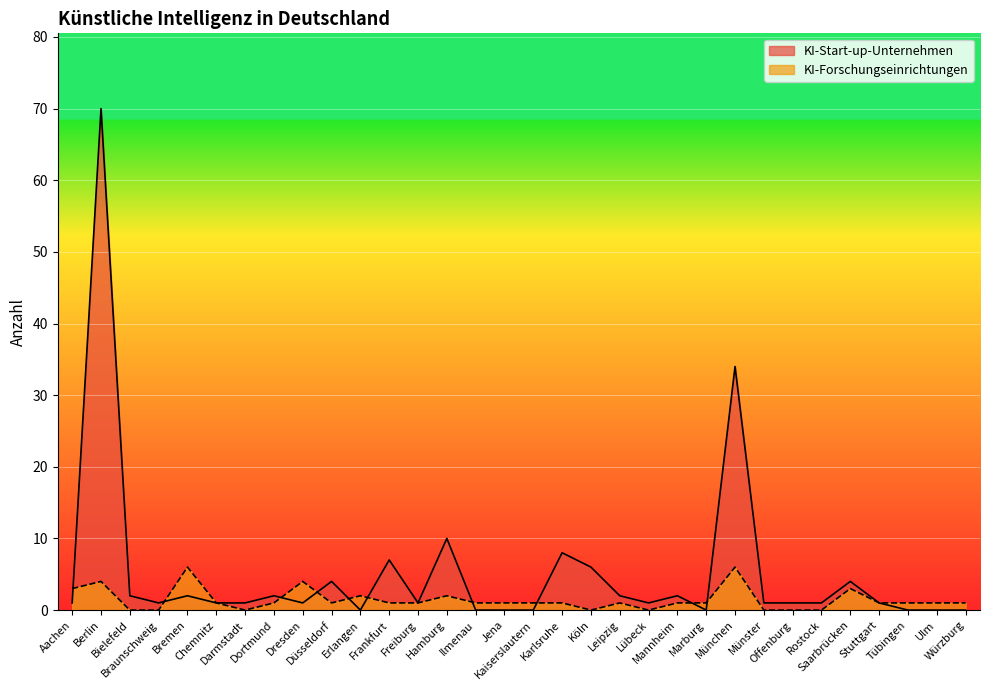

In KI-Start-up-Unternehmen, how many points are higher than both neighbors (excluding endpoints)?

10